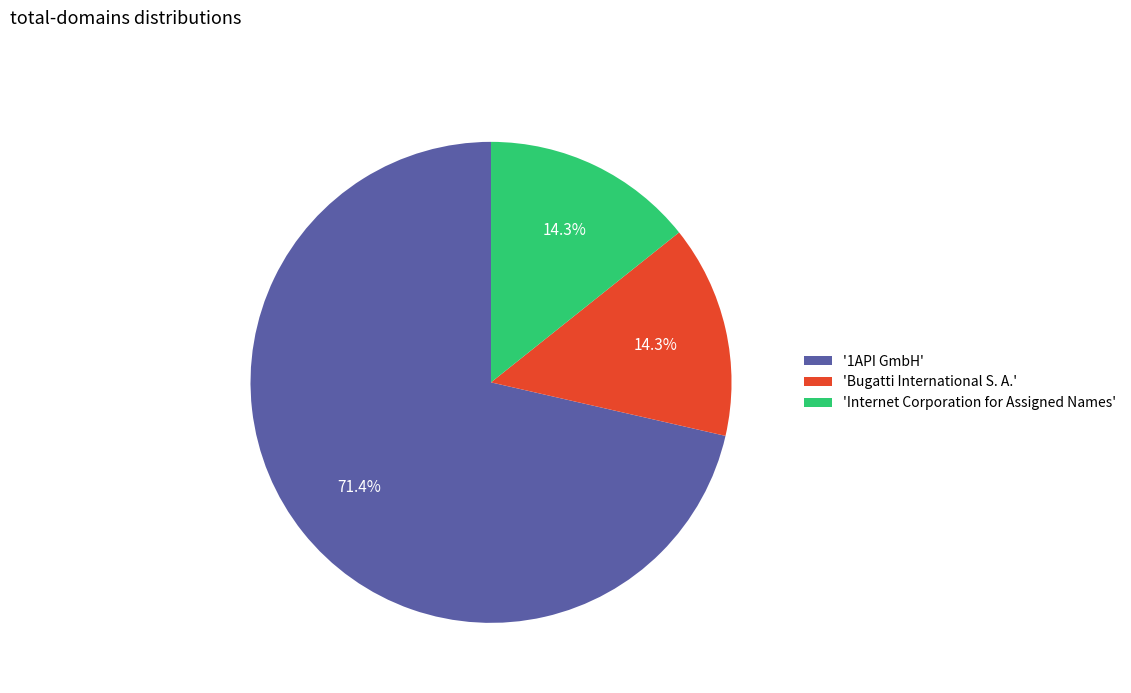

What is the largest slice in the pie chart?

'1API GmbH'